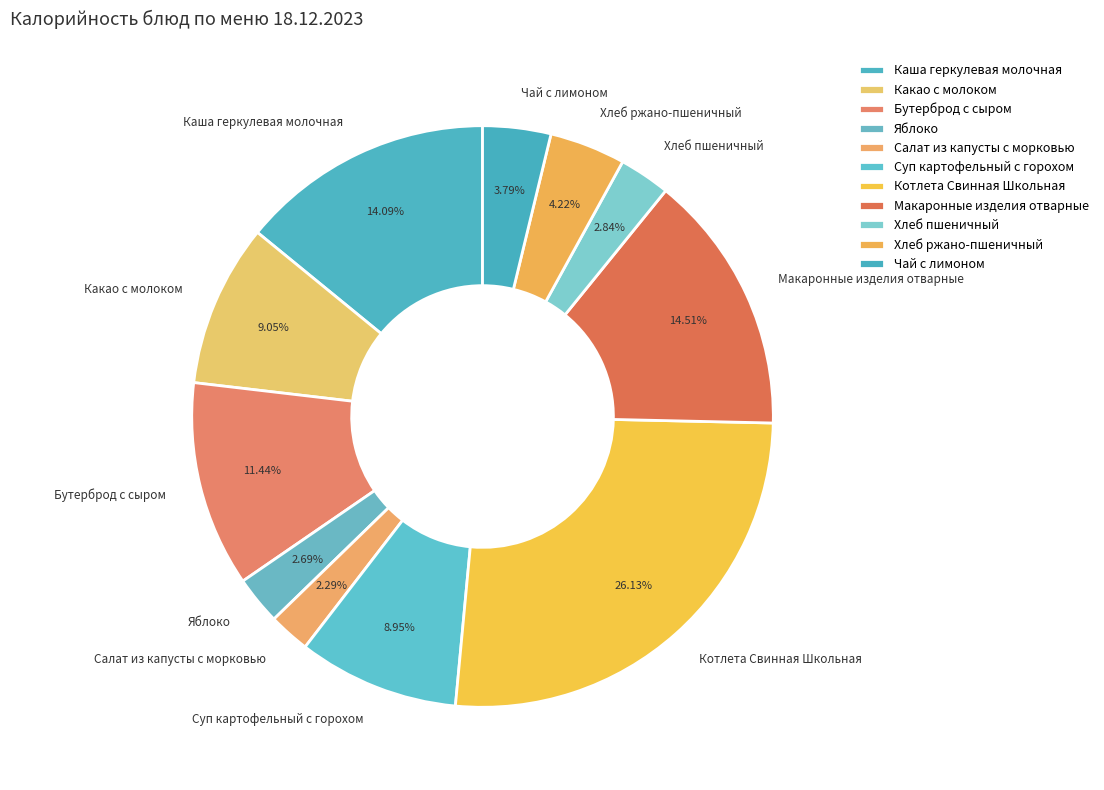

Combined, do Какао с молоком and Котлета Свинная Школьная account for over 50%?

No